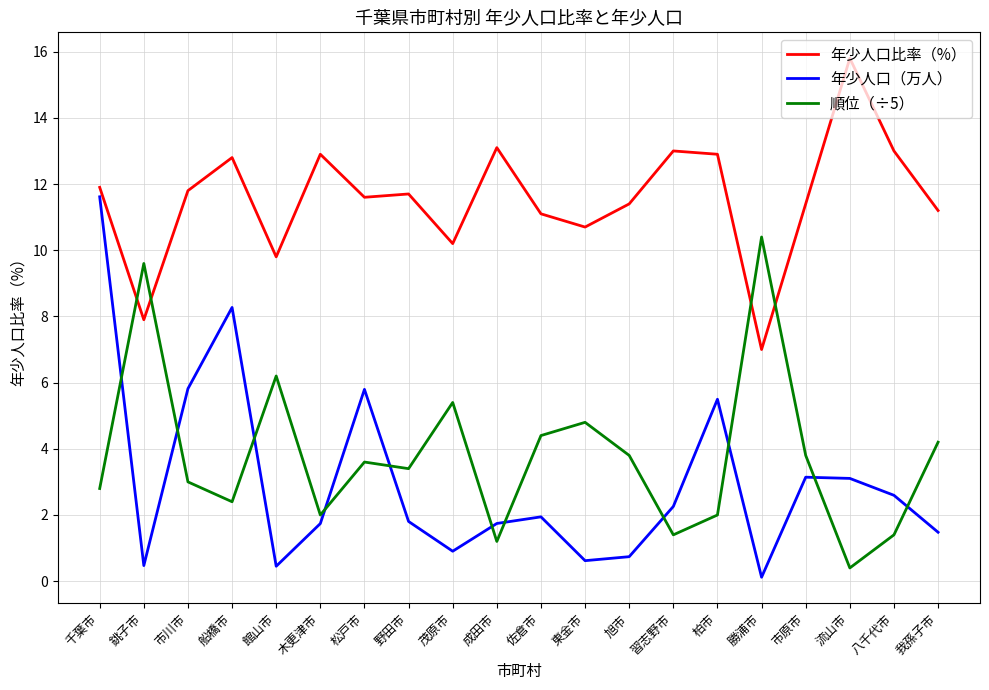

What is the lowest value of the 年少人口比率（%） series?

7.0